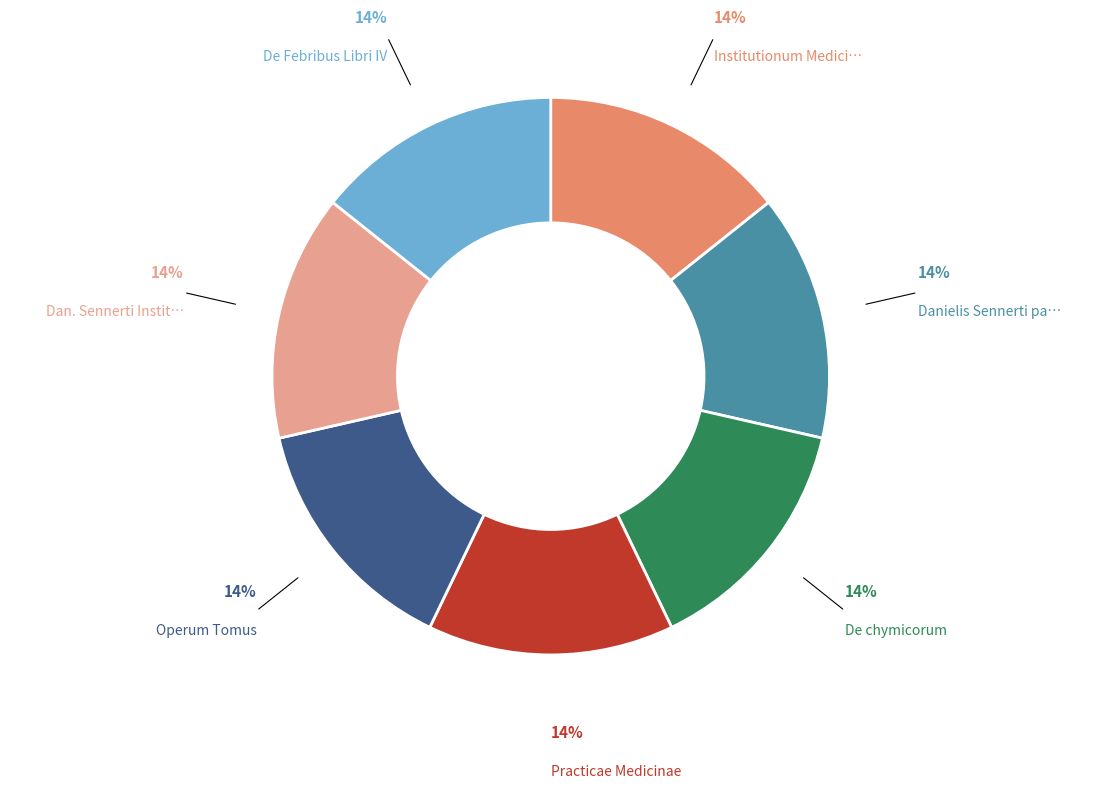

To the nearest percent, what is the average slice percentage?

14%